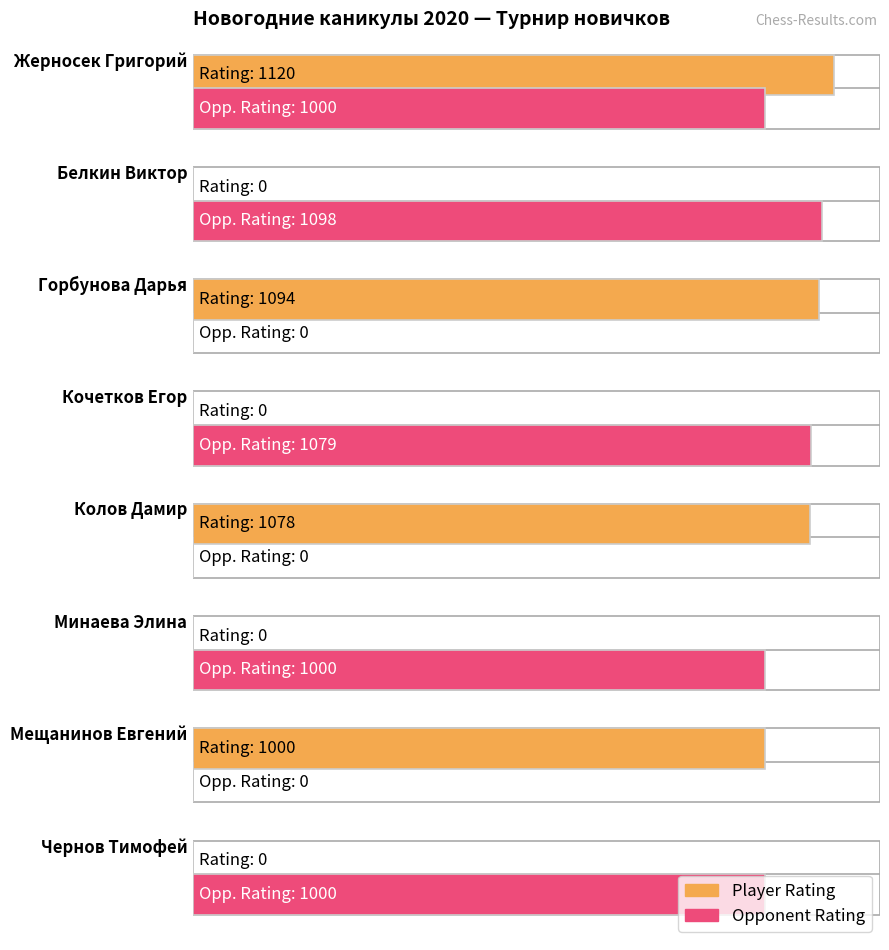

How many data points in Opponent Rating are less than 1000?

3